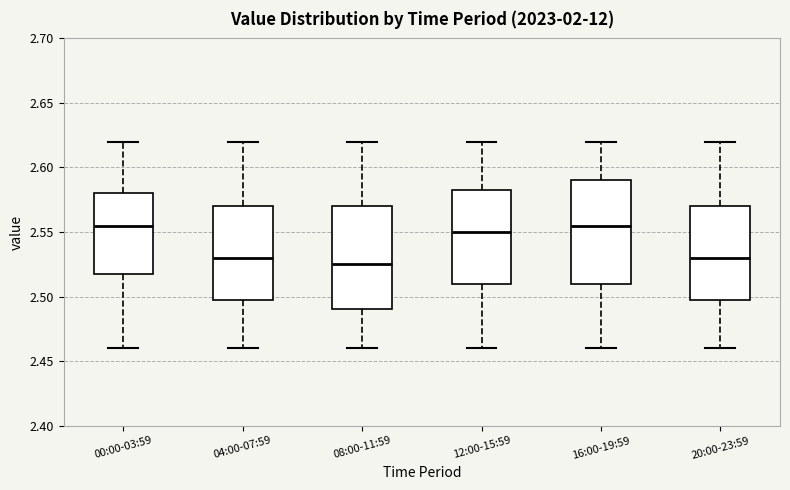

Reading left to right, transcribe this box plot: for each box, give where its median line is, the range the box spans, and where its two whiskers end, as read against the y-axis. The values are not printed on the chart, so give them approximately, as read against the axis.

00:00-03:59: median 2.555, box 2.520 to 2.580, whiskers 2.460 to 2.620
04:00-07:59: median 2.530, box 2.500 to 2.570, whiskers 2.460 to 2.620
08:00-11:59: median 2.525, box 2.490 to 2.570, whiskers 2.460 to 2.620
12:00-15:59: median 2.550, box 2.510 to 2.585, whiskers 2.460 to 2.620
16:00-19:59: median 2.555, box 2.510 to 2.590, whiskers 2.460 to 2.620
20:00-23:59: median 2.530, box 2.500 to 2.570, whiskers 2.460 to 2.620